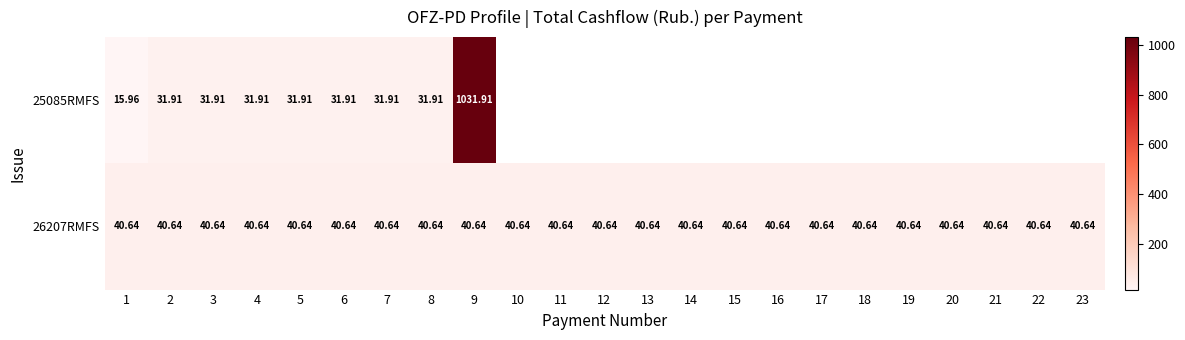

Rank the series by their average value, from highest to lowest.

25085RMFS, 26207RMFS